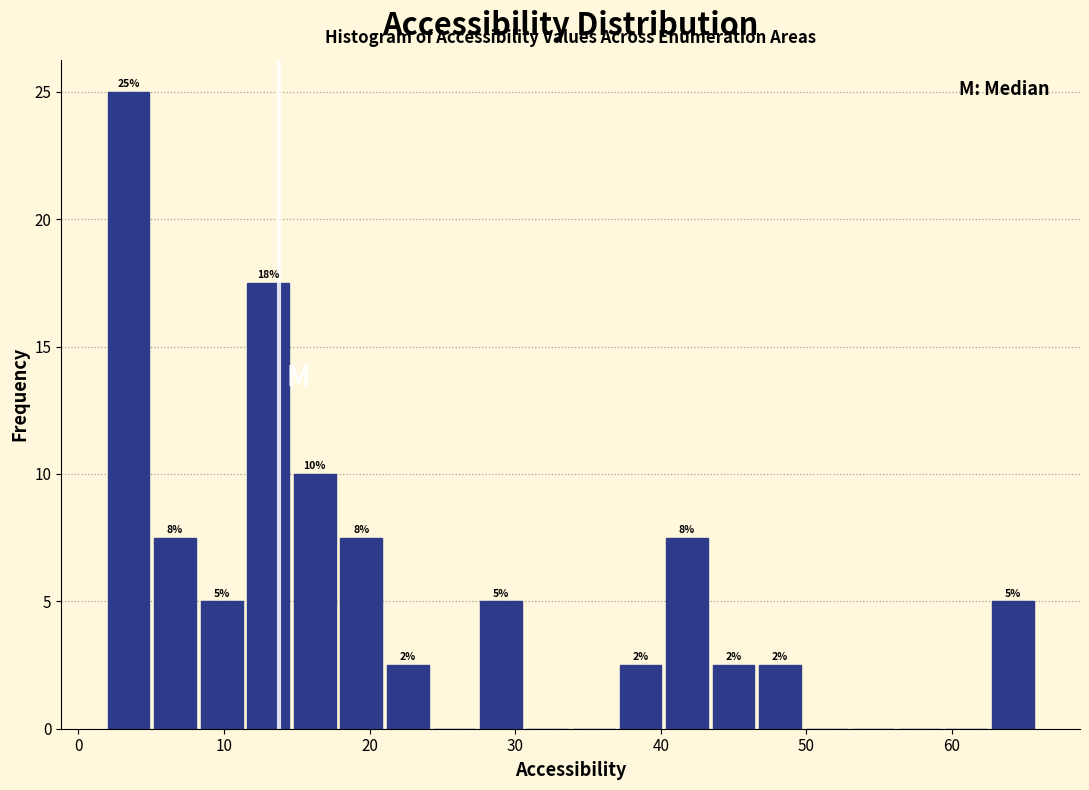

Read against the x-axis, roughly where is the centre of the tallest bar?

3